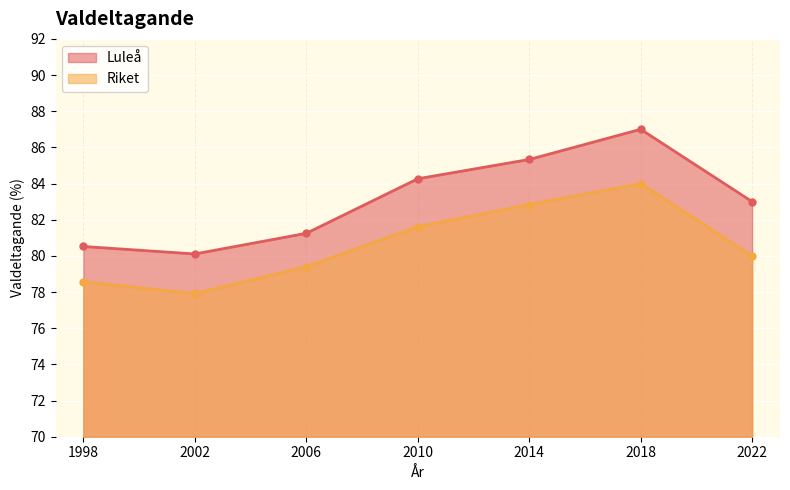

At which label is Luleå closest to 83?

2022